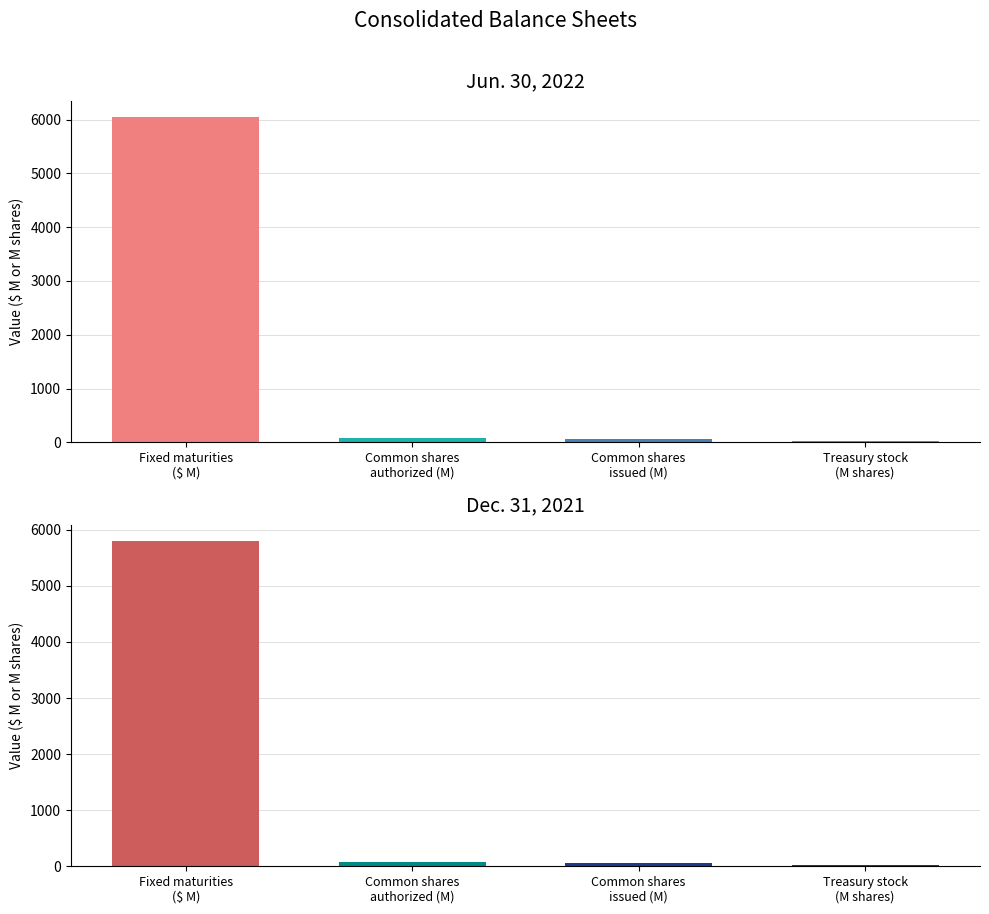

How many bars are there in total?

8